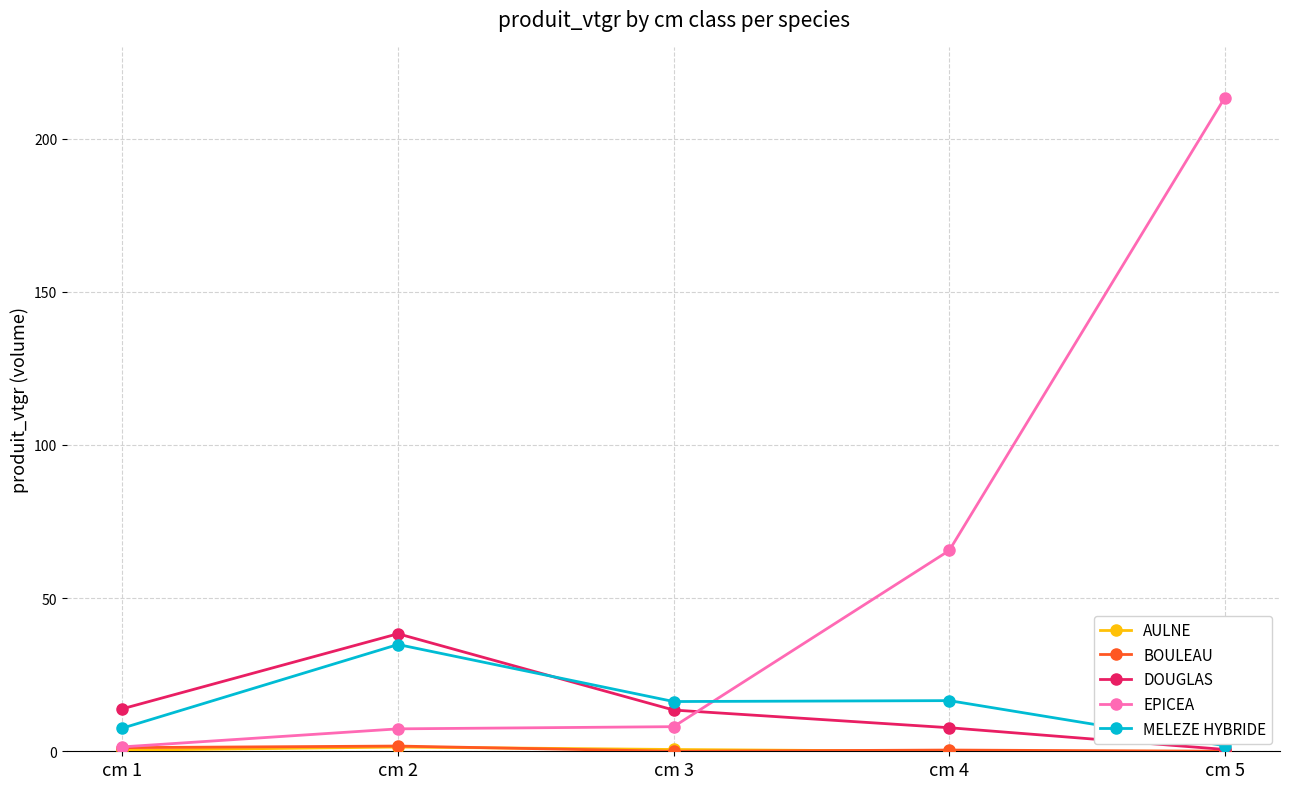

Which series changed the most between cm 2 and cm 4?

EPICEA